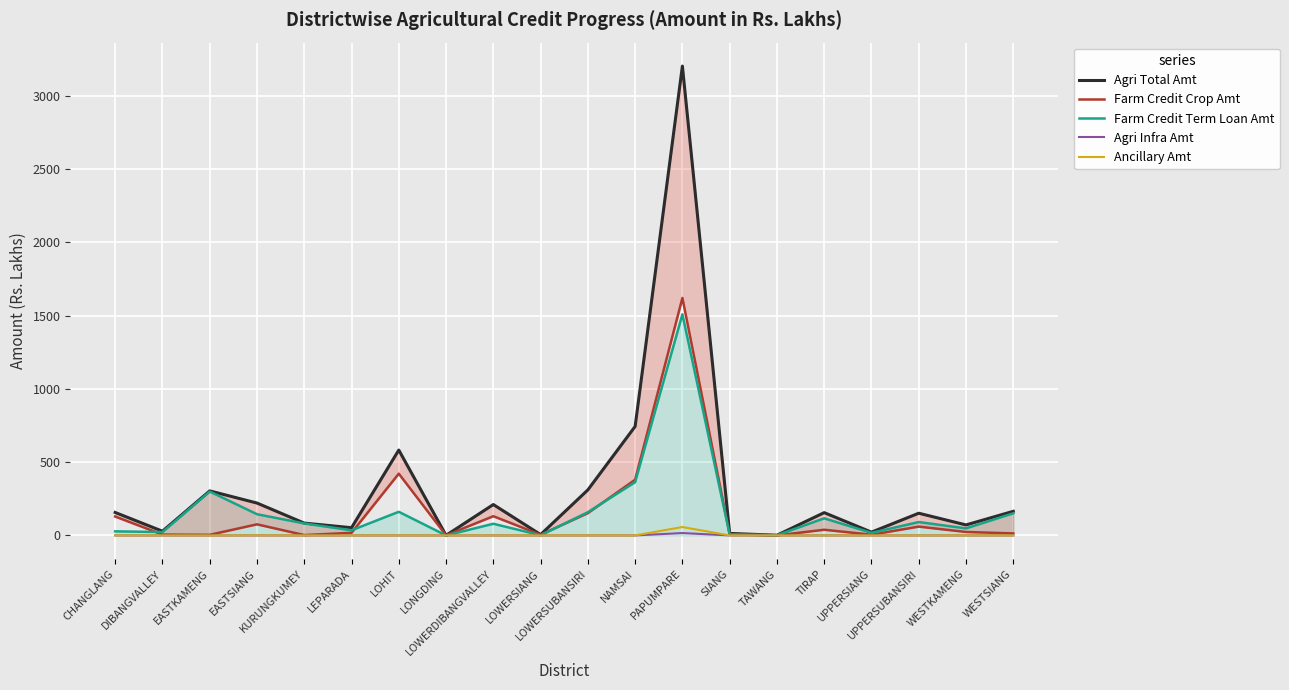

How many values in the Farm Credit Crop Amt series are below 23?

10